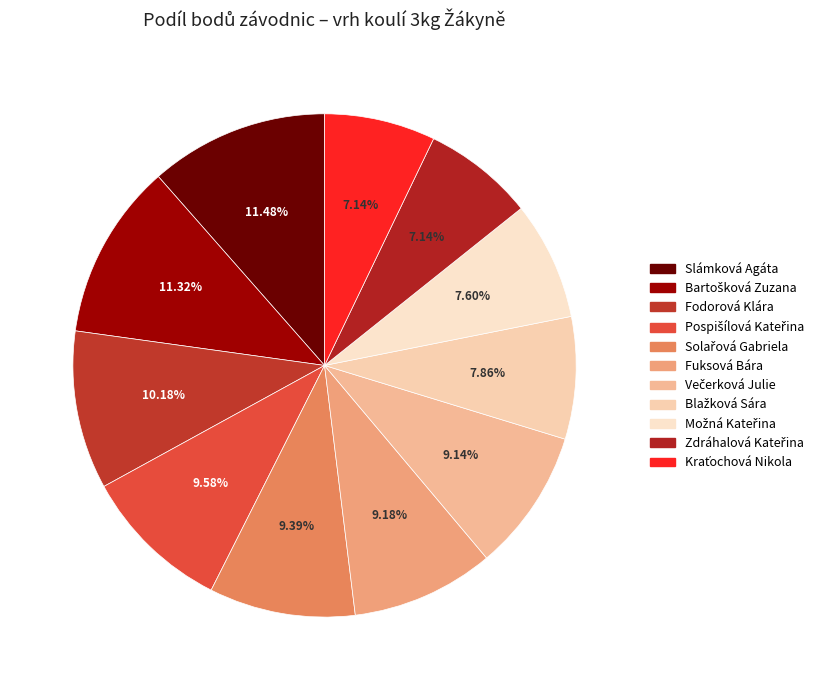

Count the number of slices in the pie.

11